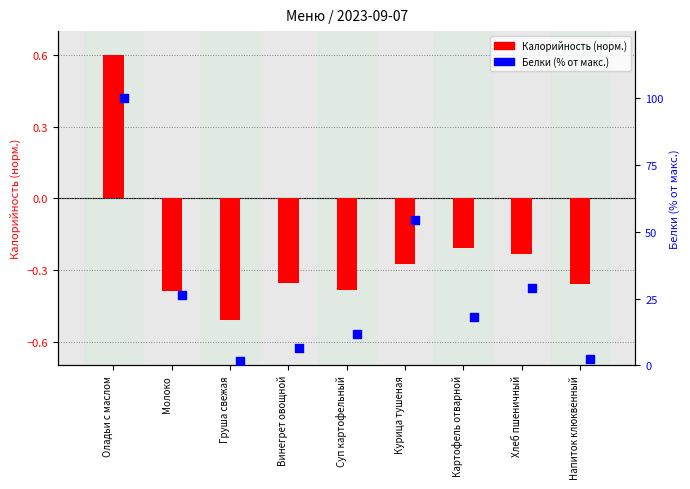

At which category is the sum across all series the highest?

Оладьи с маслом